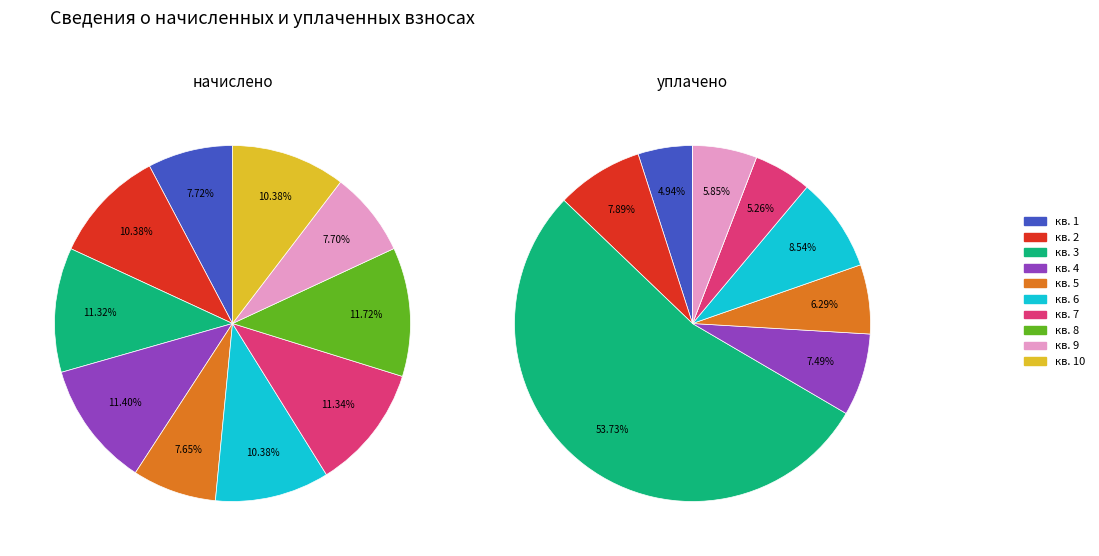

To the nearest percent, what is the average slice percentage?

10%